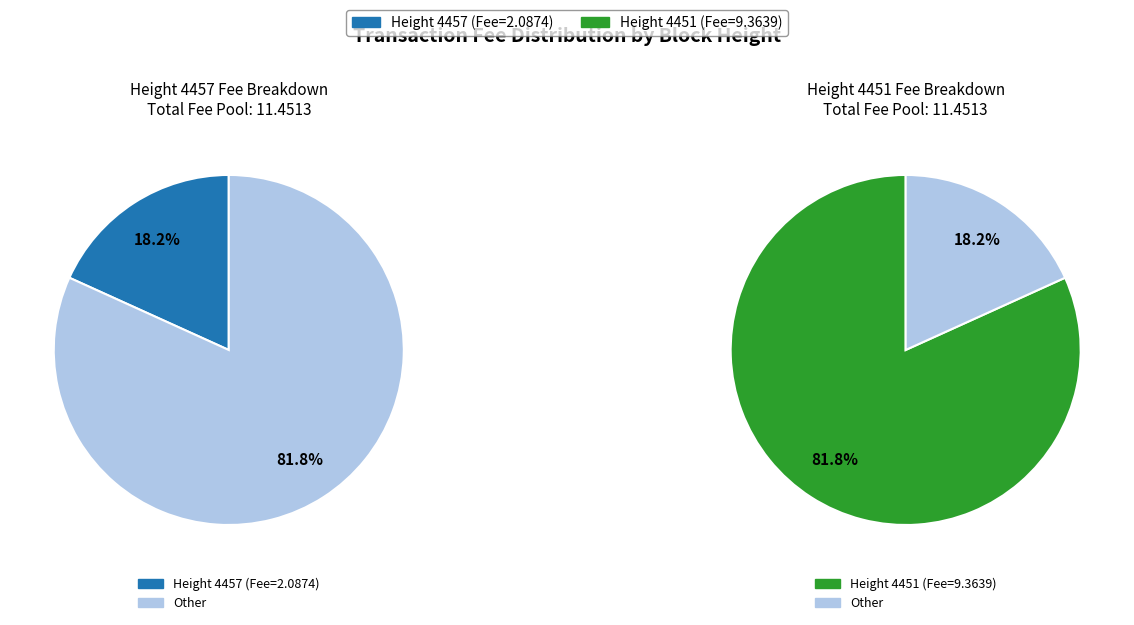

Combined, what portion of the pie is 4451 and 4457?

100.0%